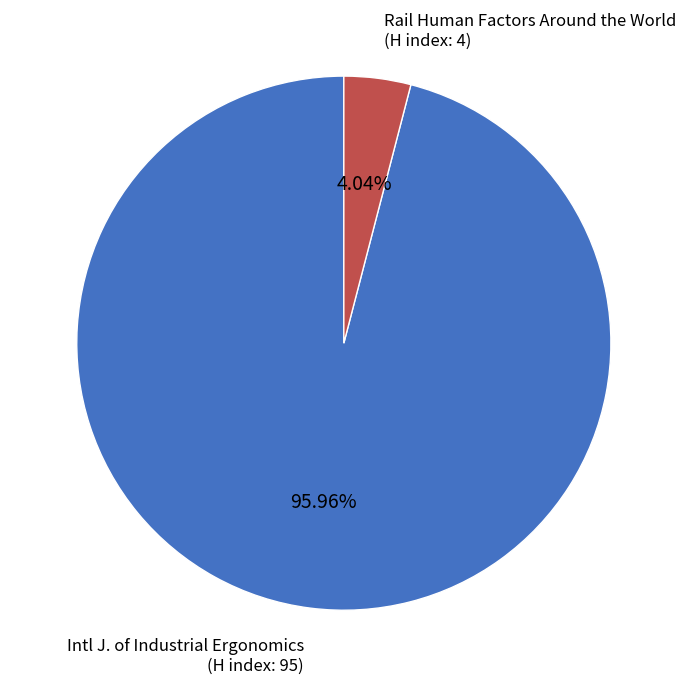

Which has a higher value, Intl J. of Industrial Ergonomics (H index: 95) or Rail Human Factors Around the World (H index: 4)?

Intl J. of Industrial Ergonomics (H index: 95)